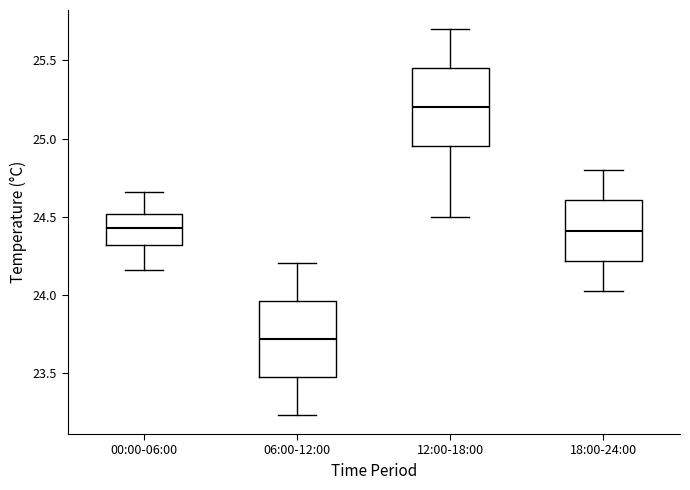

Where does the lower whisker of the box for 18:00-24:00 end on the y-axis? The values are not printed on the chart, so give them approximately, as read against the axis.

24.00